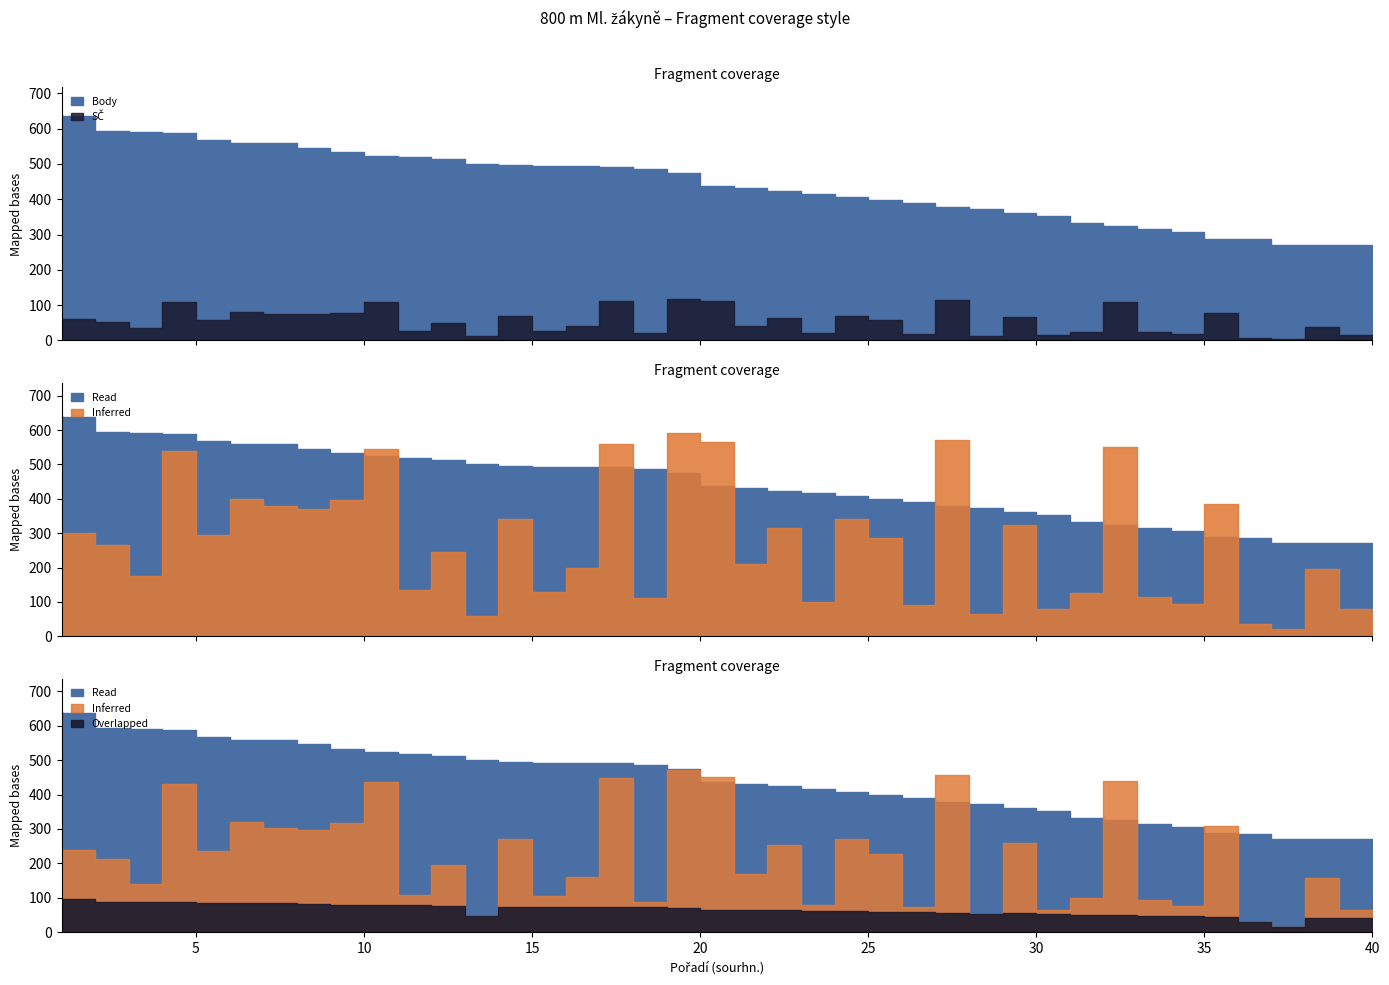

Where is the first local minimum for SČ?

4